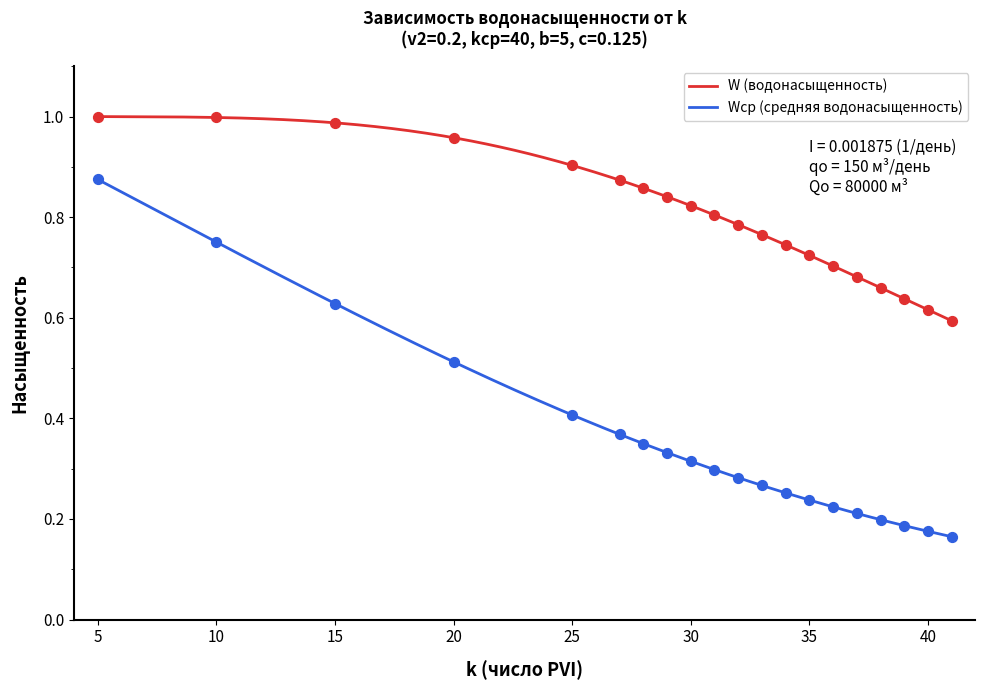

True or false: Wcp (средняя водонасыщенность) and W (водонасыщенность) cross at least once.

False